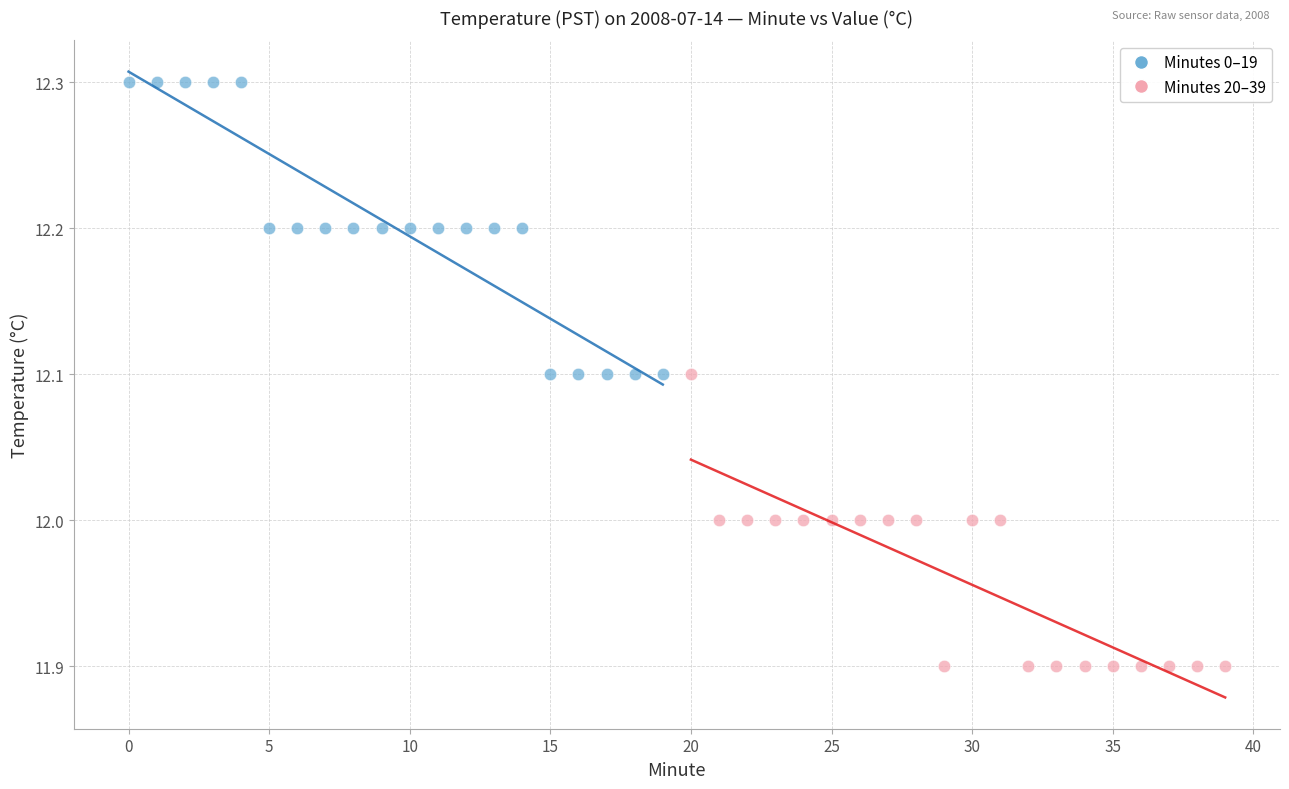

Which series contains the highest Y value?

Minutes 0–19